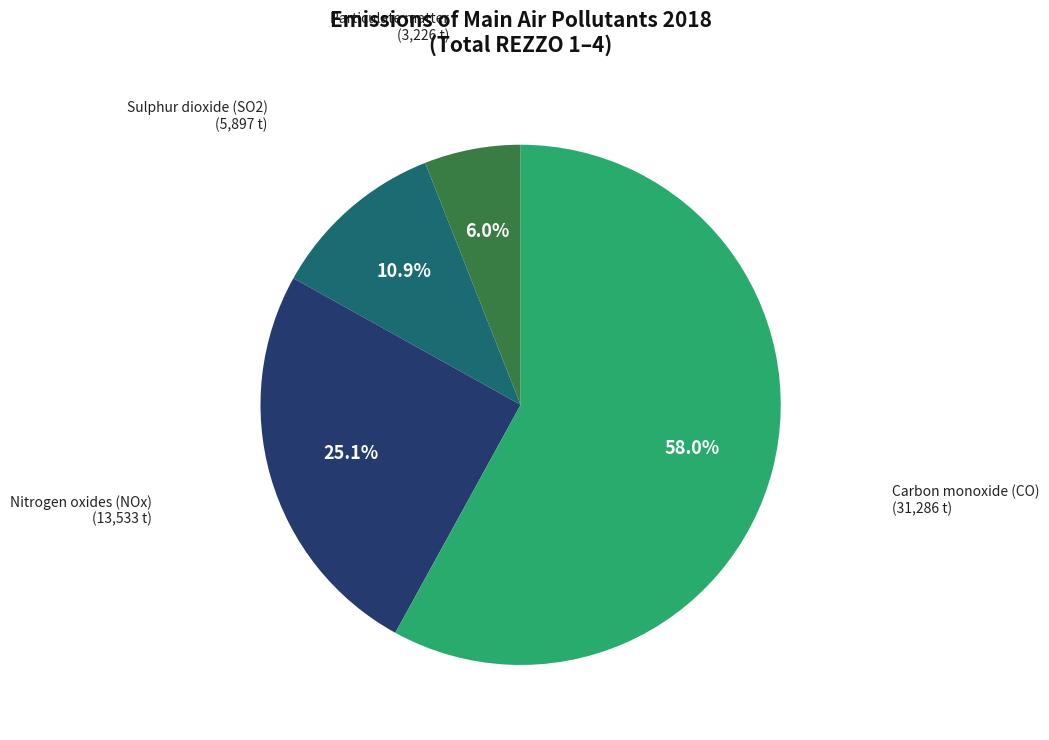

How many segments does this pie chart have?

4